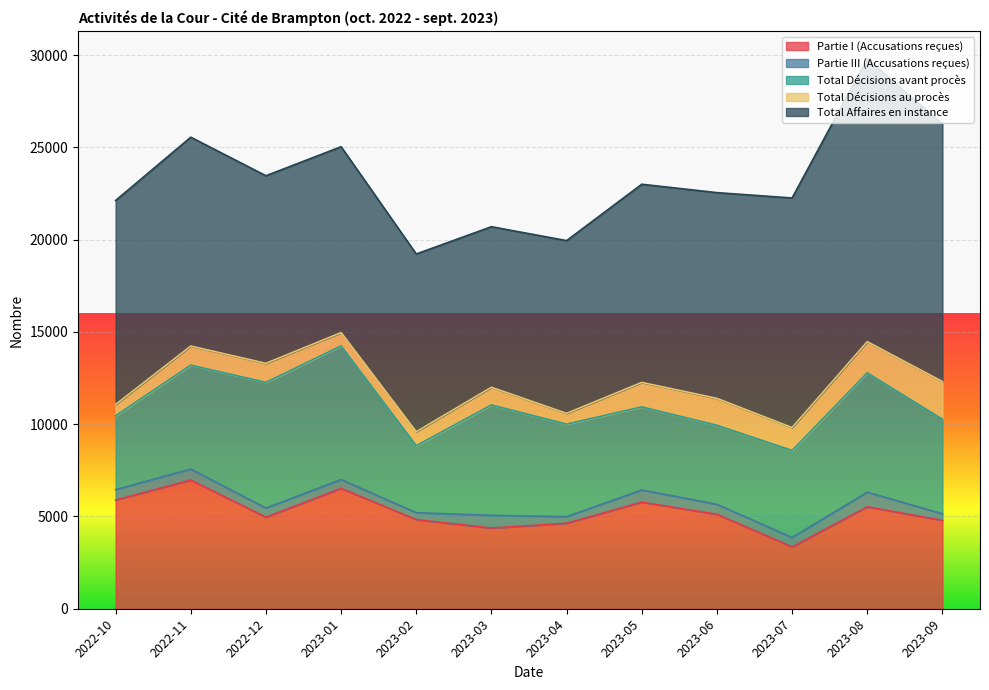

The Total Décisions au procès series shows 799 at 2023-06. True or false?

False